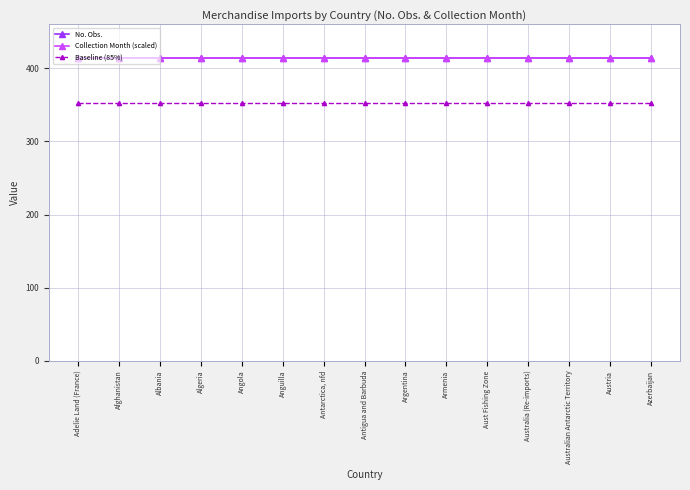

What is the approximate value of Baseline (85%) at Armenia?

351.9